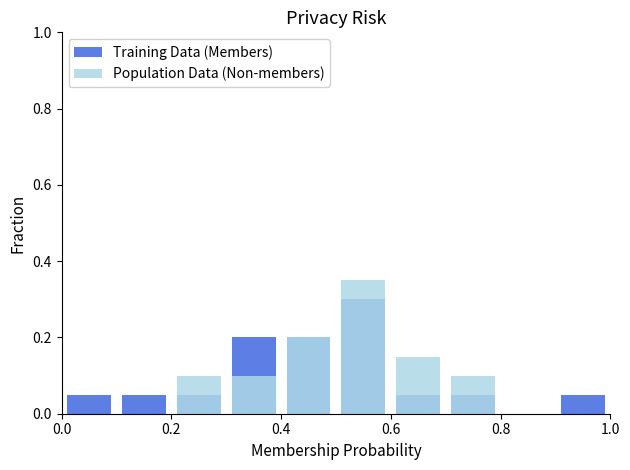

List the series in order of their peak value, highest first.

Population Data (Non-members), Training Data (Members)